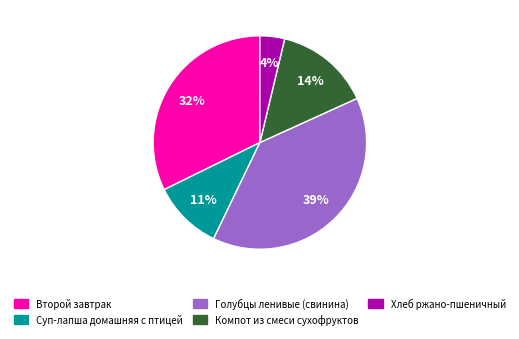

Count the number of slices in the pie.

5